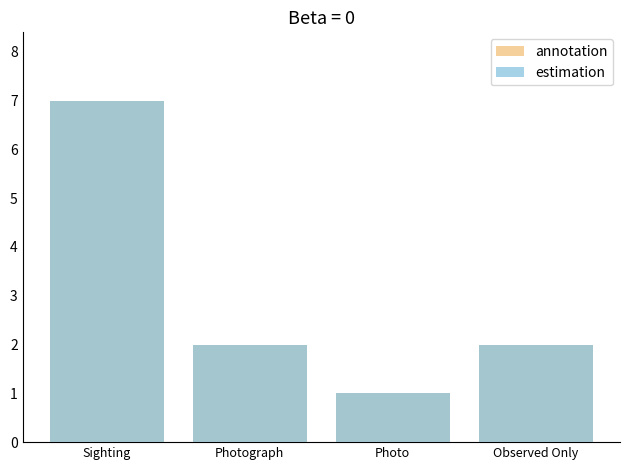

What is the sum of all annotation values?

12